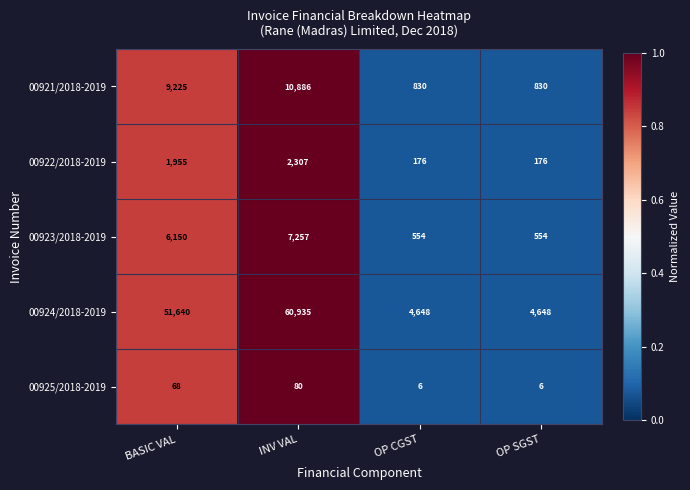

Which series has the largest range (max minus min)?

00924/2018-2019